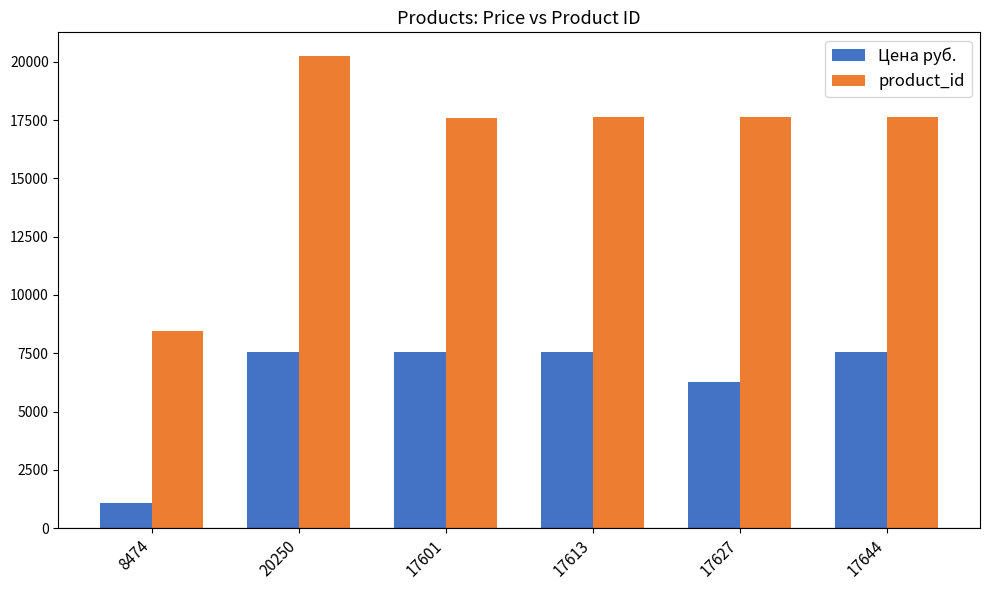

What is the sum of the Цена руб. values at 17627 and 17644?

13827.7